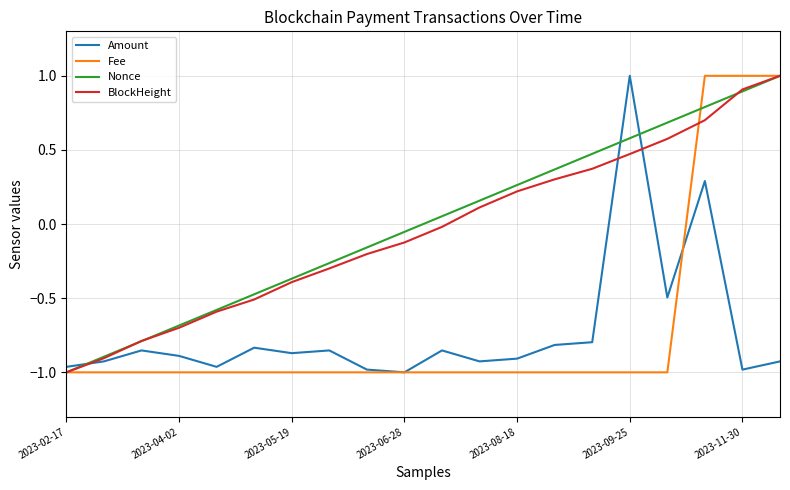

Does the chart have visible grid lines?

Yes